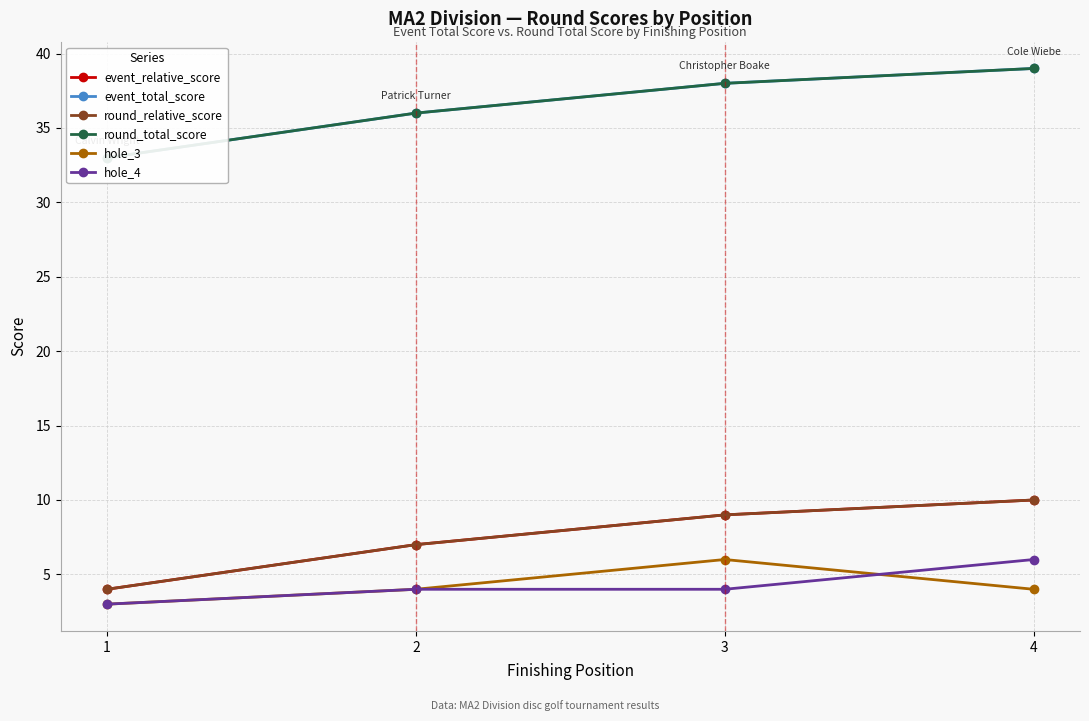

At which category does the chart reach its minimum across all series?

1